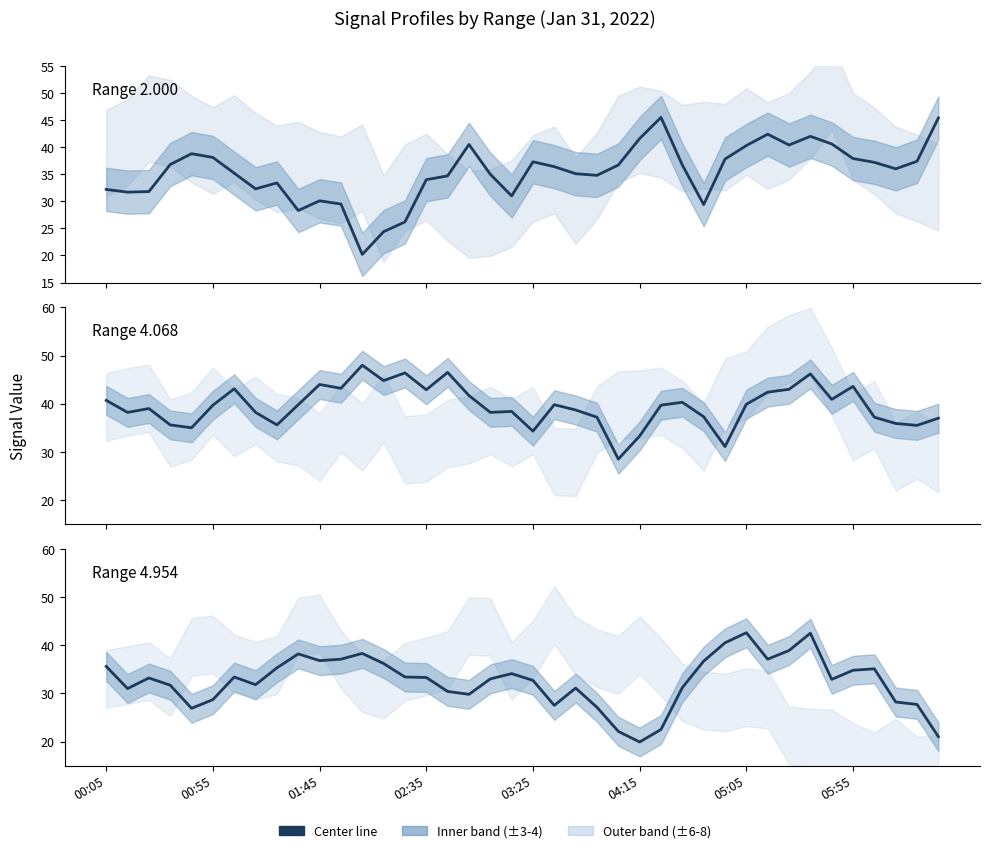

Where is the first local maximum for 4.954?

01:45